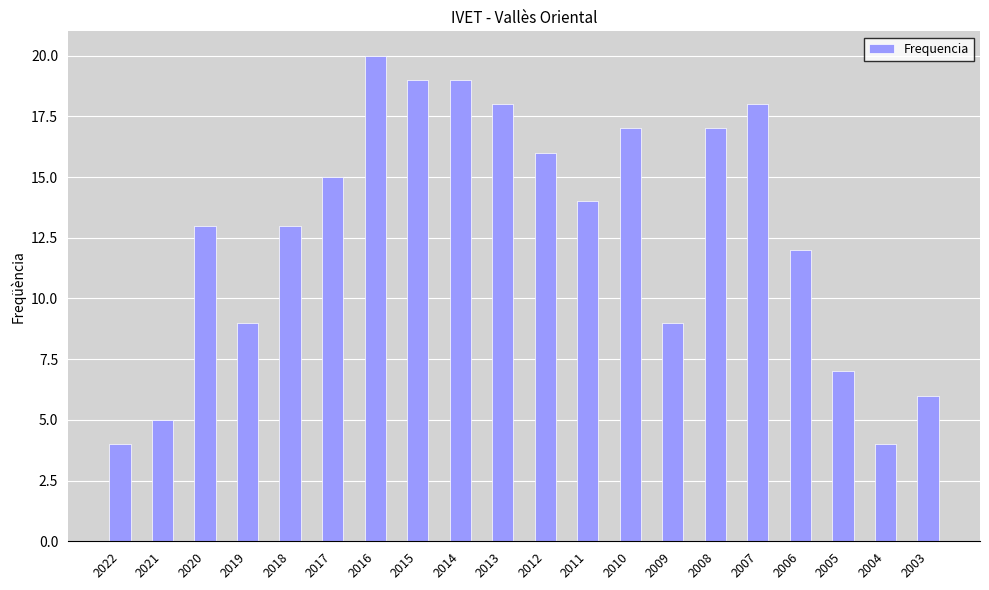

Reading left to right, transcribe all the data shown in this chart.

2022=4	2021=5	2020=13	2019=9	2018=13	2017=15	2016=20	2015=19	2014=19	2013=18	2012=16	2011=14	2010=17	2009=9	2008=17	2007=18	2006=12	2005=7	2004=4	2003=6